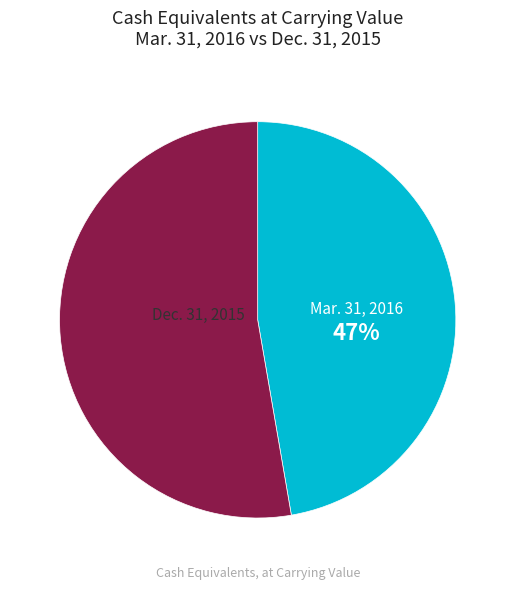

What is the majority slice?

Dec. 31, 2015